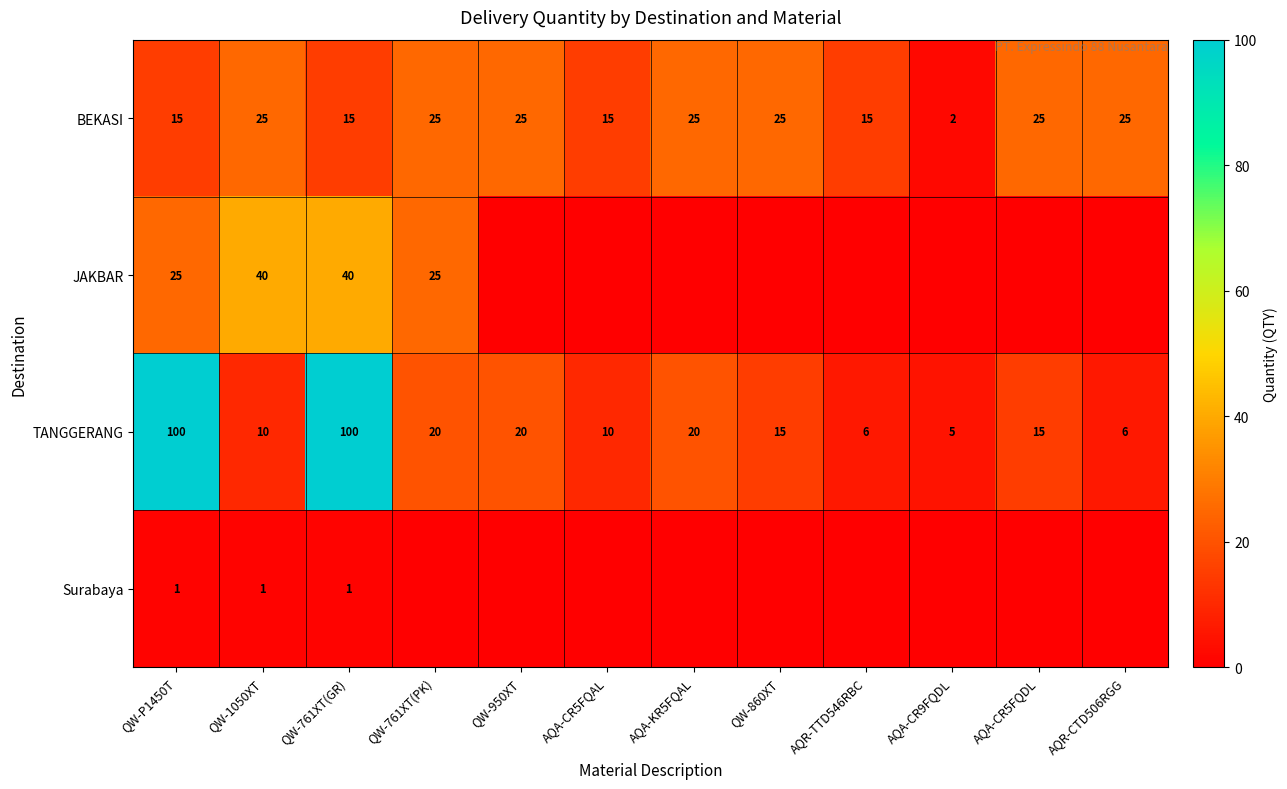

At how many categories does at least one series exceed 72?

2